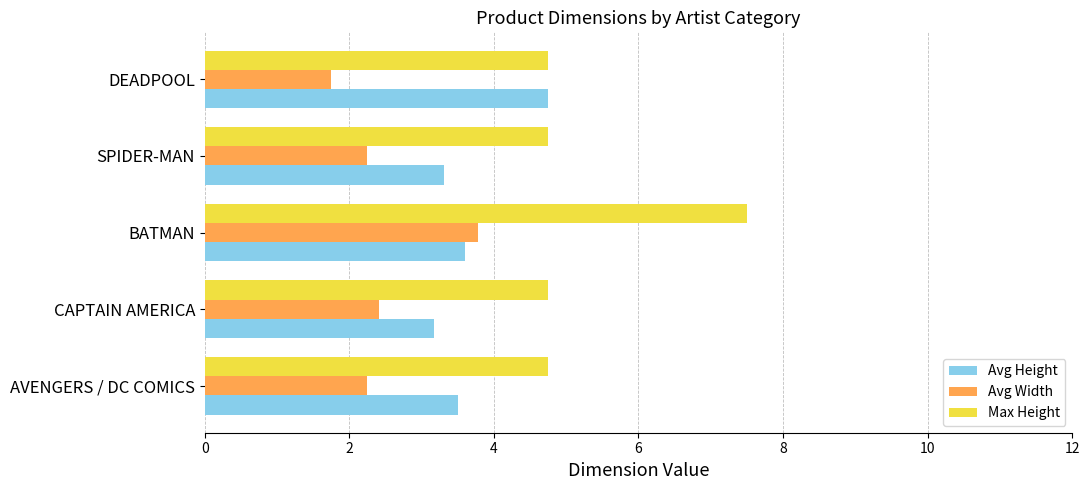

At how many categories does at least one series exceed 3?

5